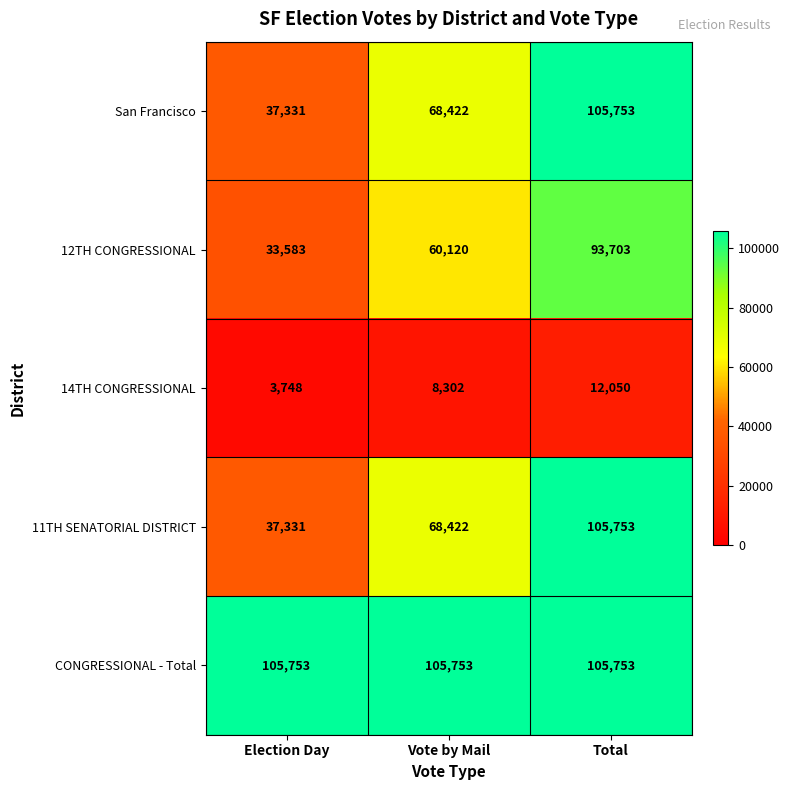

What is the total value across all series at Vote by Mail?

311019